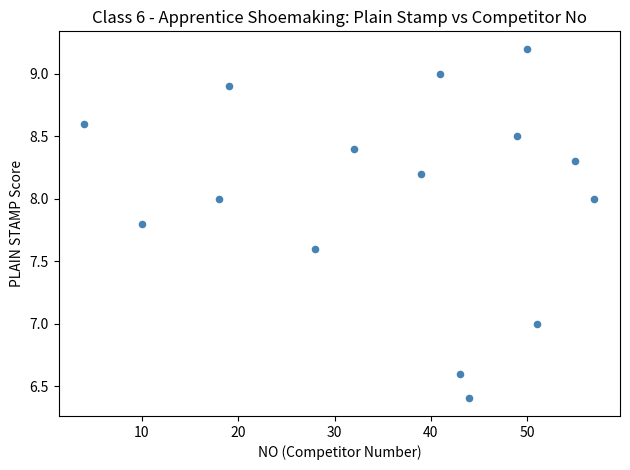

What is the range of X values (max minus min)?

53.0